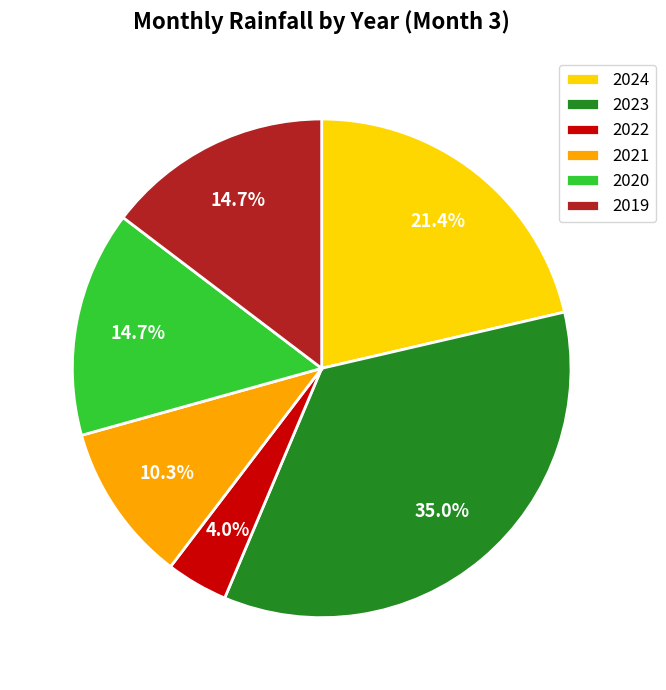

Which slice is the smallest?

2022